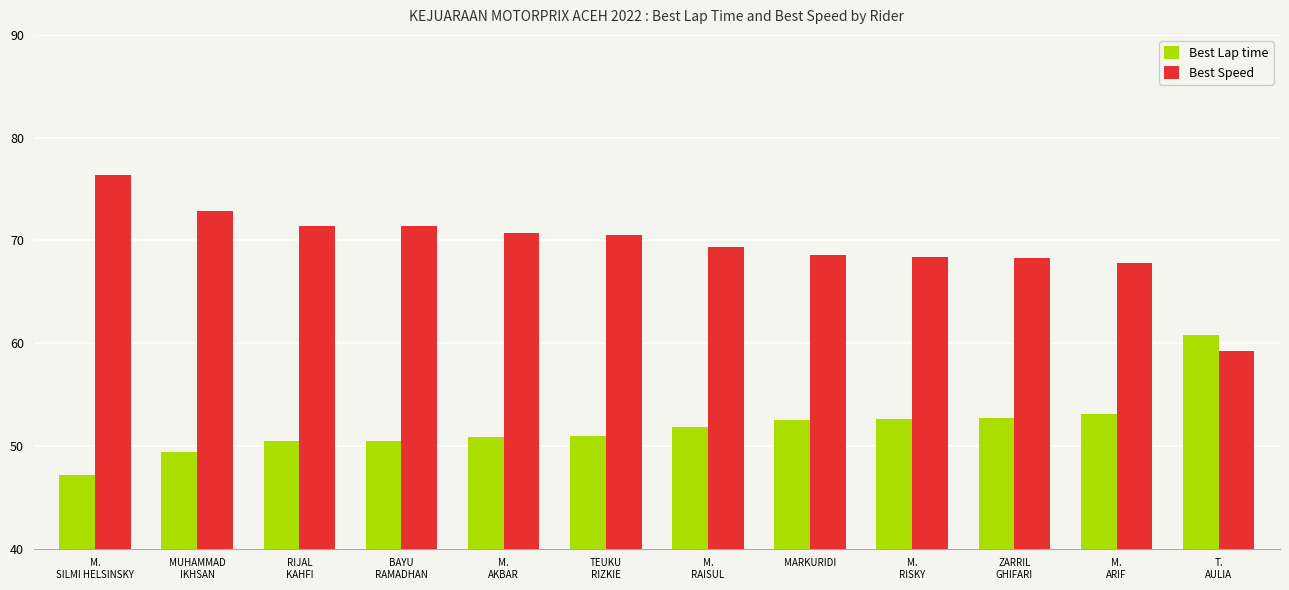

Rank the series at M.
ARIF from lowest to highest value.

Best Lap time, Best Speed